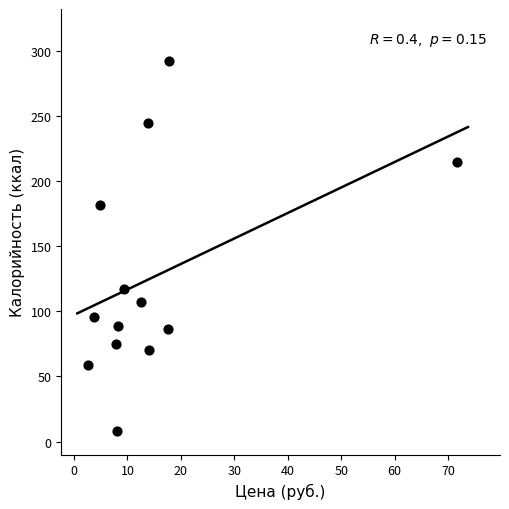

What is the range of X values (max minus min)?

69.1